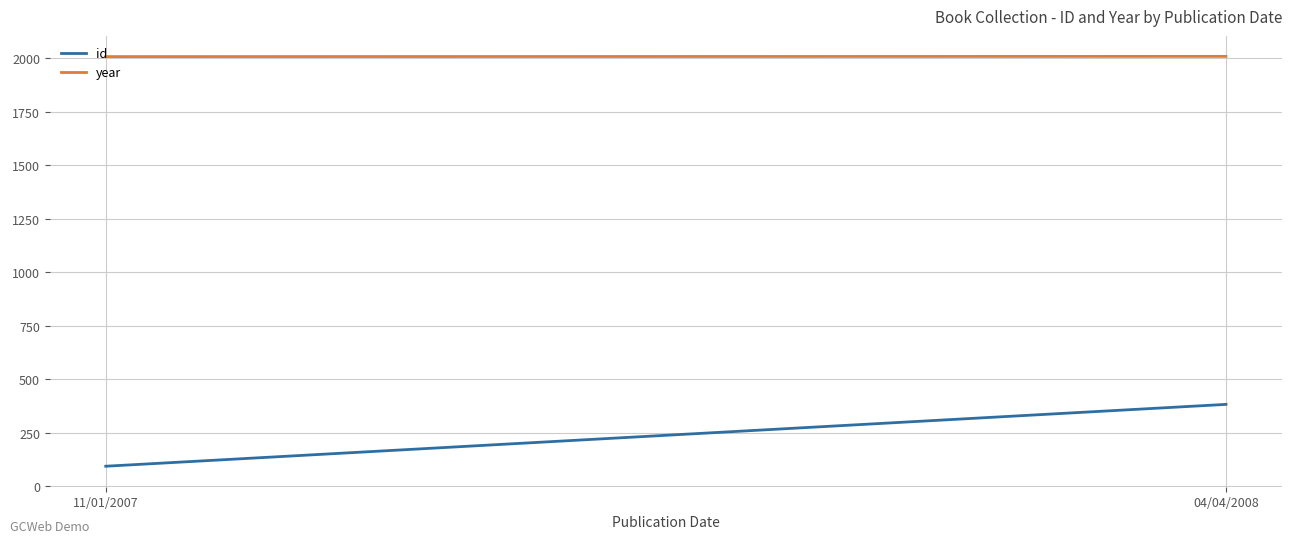

Which category has the highest value in the year series?

04/04/2008